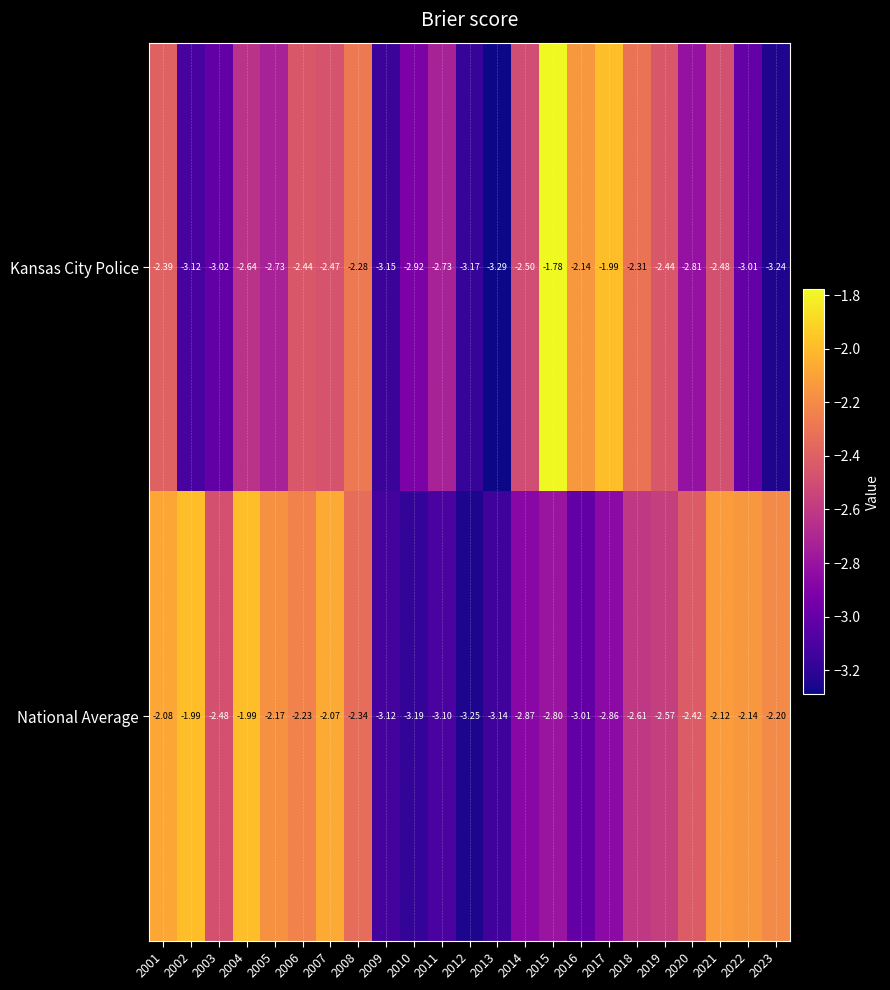

At how many categories does at least one series exceed -3?

20